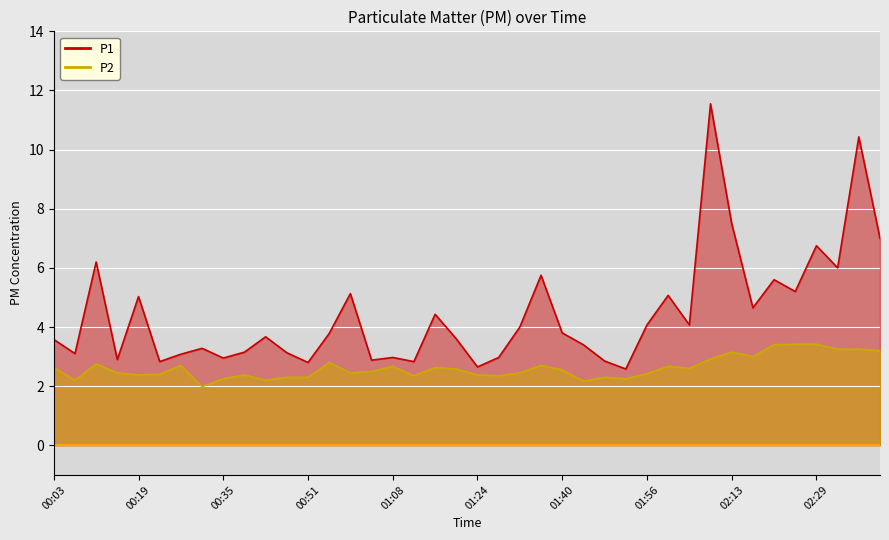

Reading left to right, list all the values displayed in this chart.

P1: 00:03=3.6	00:07=3.1	00:11=6.2	00:15=2.9	00:19=5.0	00:23=2.8	00:27=3.1	00:31=3.3	00:35=3.0	00:39=3.1	00:43=3.7	00:47=3.1	00:51=2.8	00:55=3.8	01:00=5.1	01:04=2.9	01:08=3.0	01:12=2.8	01:16=4.4	01:20=3.6	01:24=2.6	01:28=3.0	01:32=4.0	01:36=5.8	01:40=3.8	01:44=3.4	01:48=2.9	01:52=2.6	01:56=4.1	02:01=5.1	02:05=4.1	02:09=11.6	02:13=7.5	02:17=4.7	02:21=5.6	02:25=5.2	02:29=6.8	02:33=6.0	02:37=10.4	02:41=7.0
P2: 00:03=2.6	00:07=2.2	00:11=2.8	00:15=2.5	00:19=2.4	00:23=2.4	00:27=2.7	00:31=2.0	00:35=2.2	00:39=2.4	00:43=2.2	00:47=2.3	00:51=2.3	00:55=2.8	01:00=2.5	01:04=2.5	01:08=2.7	01:12=2.4	01:16=2.6	01:20=2.6	01:24=2.4	01:28=2.4	01:32=2.5	01:36=2.7	01:40=2.5	01:44=2.2	01:48=2.3	01:52=2.2	01:56=2.4	02:01=2.7	02:05=2.6	02:09=2.9	02:13=3.1	02:17=3.0	02:21=3.4	02:25=3.4	02:29=3.4	02:33=3.2	02:37=3.2	02:41=3.2